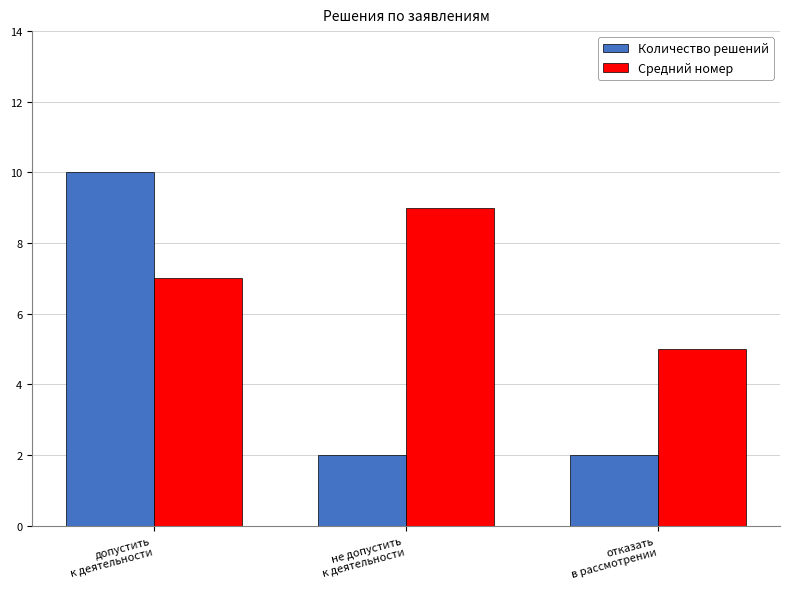

What is the difference between the Количество решений values at допустить
к деятельности and не допустить
к деятельности?

8